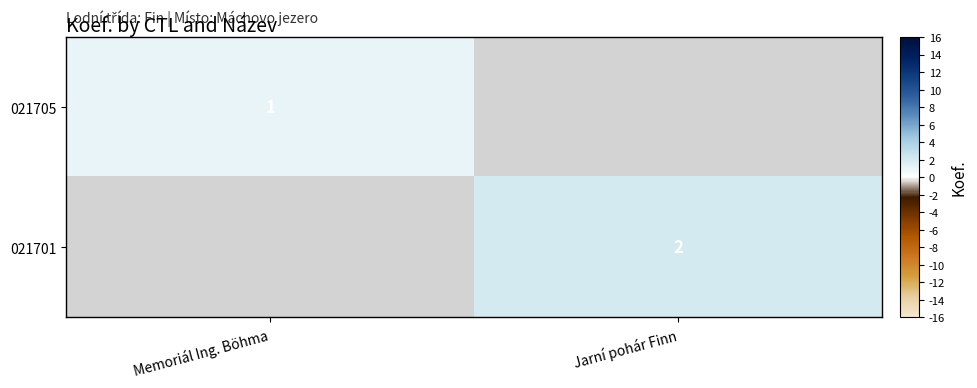

Is the value of 021705 at Memoriál Ing. Böhma greater than the value of 021701 at Jarní pohár Finn?

No